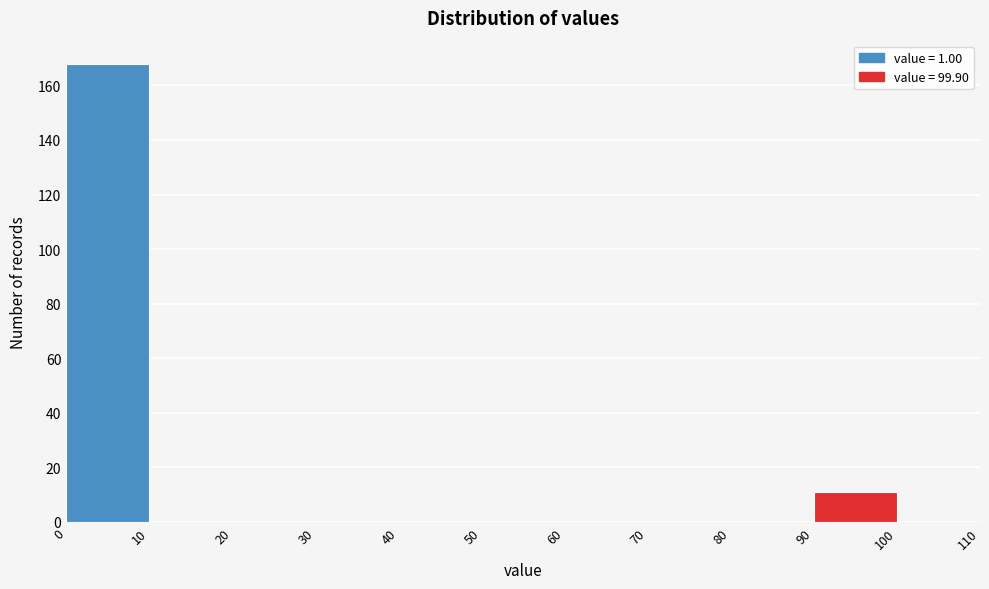

What is the height of the bar covering 0 to 10 on the x-axis? The values are not printed on the chart, so give them approximately, as read against the axis.

168